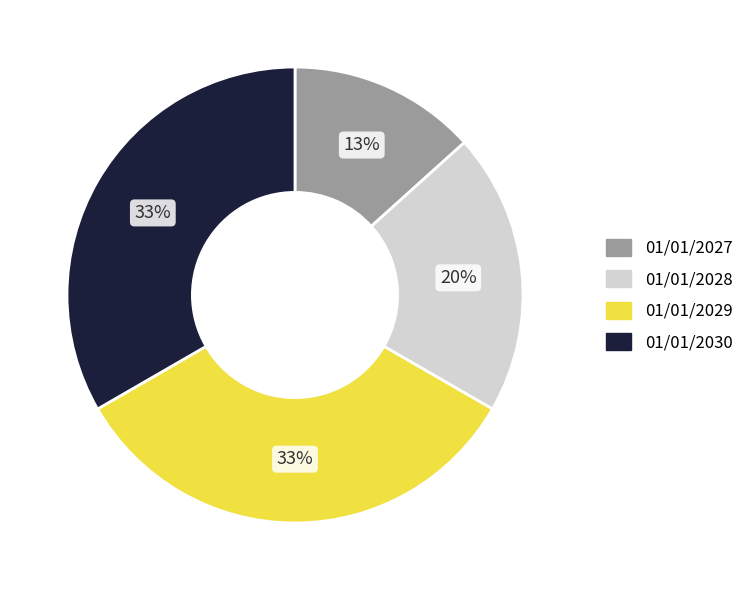

Which category has the smallest portion of the pie?

01/01/2027